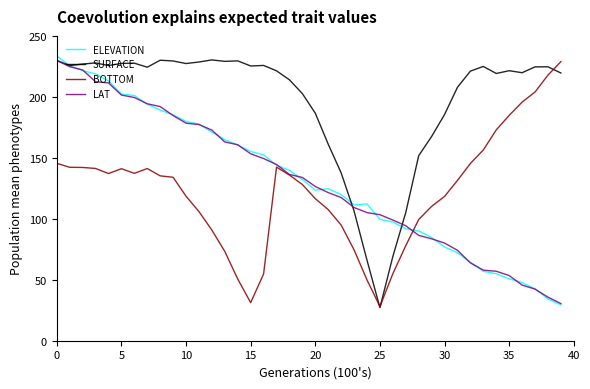

True or false: SURFACE and ELEVATION intersect in this chart.

True